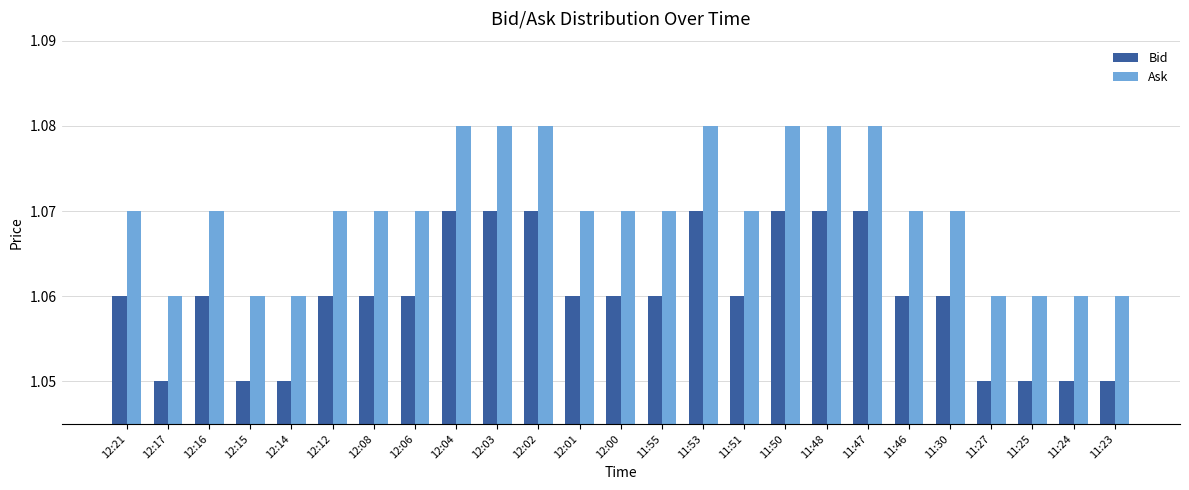

What is the label of the 3rd bar from the left?

12:16